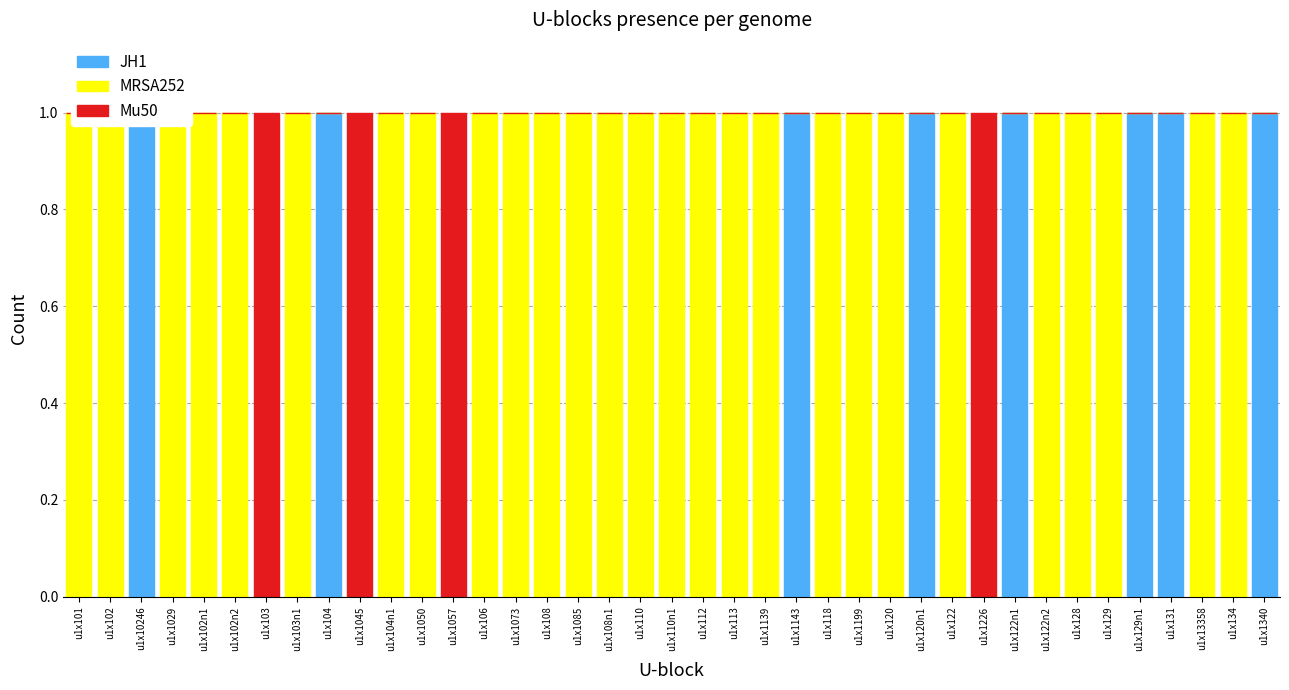

Which series has the widest spread of values?

JH1